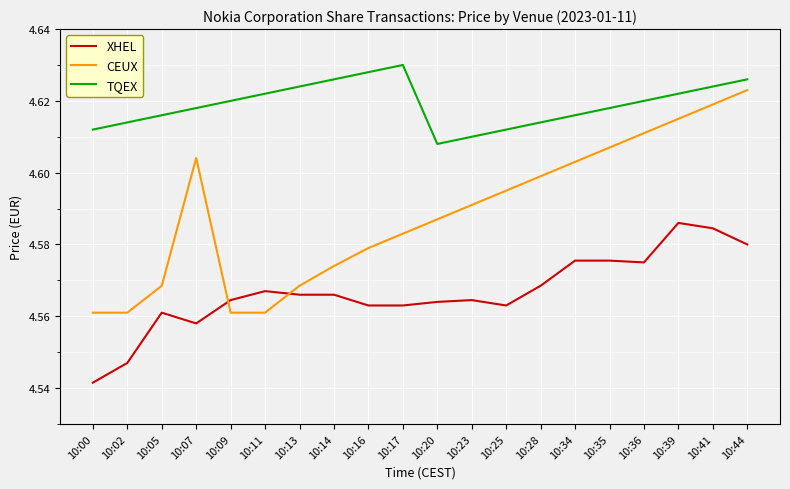

Is the value of CEUX at 10:11 greater than the value of XHEL at 10:11?

No